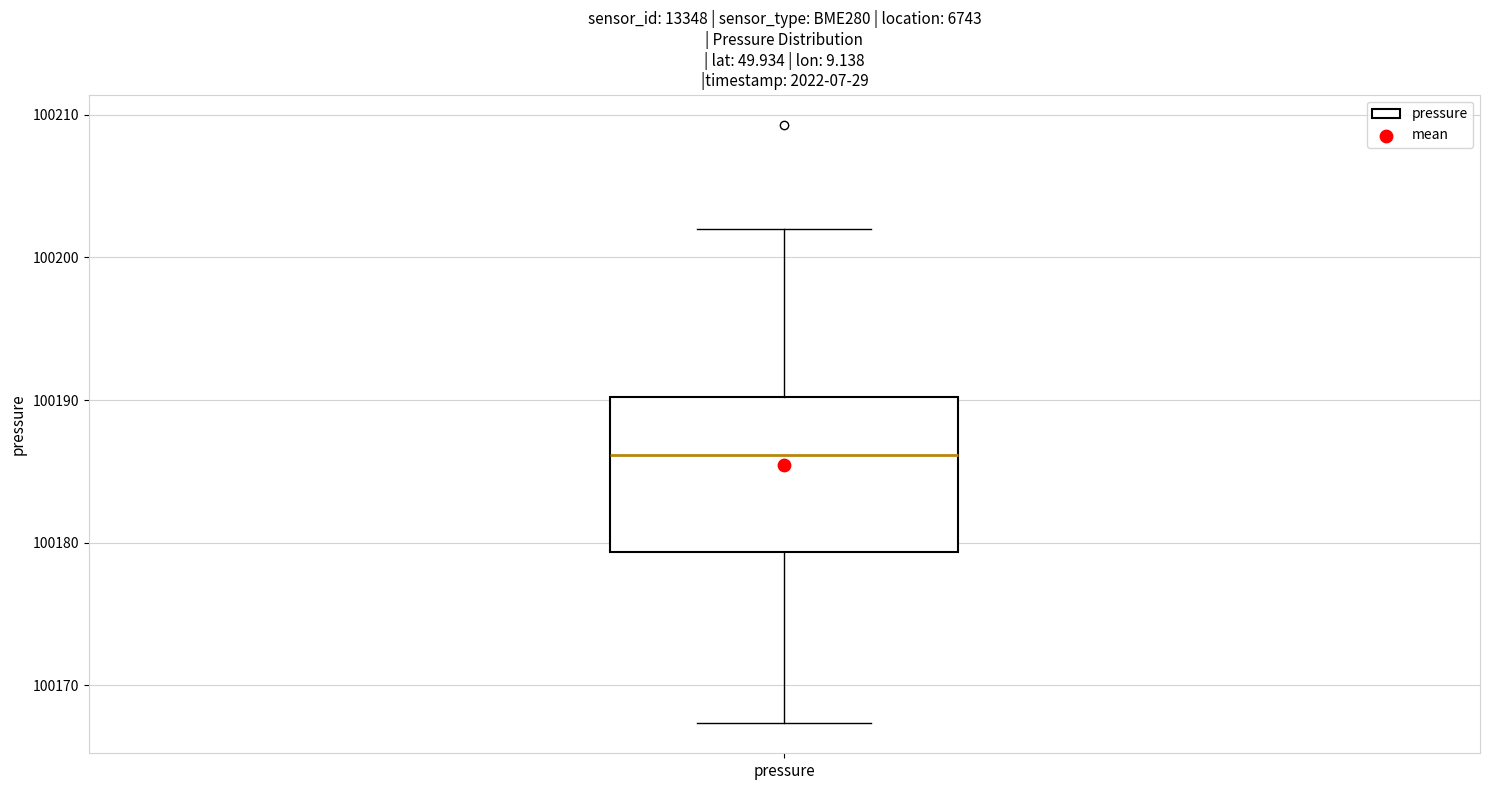

Transcribe this box plot: give where the median line is, the range the box spans, and where the two whiskers end, as read against the y-axis. The values are not printed on the chart, so give them approximately, as read against the axis.

median 100186, box 100179 to 100190, whiskers 100167 to 100202